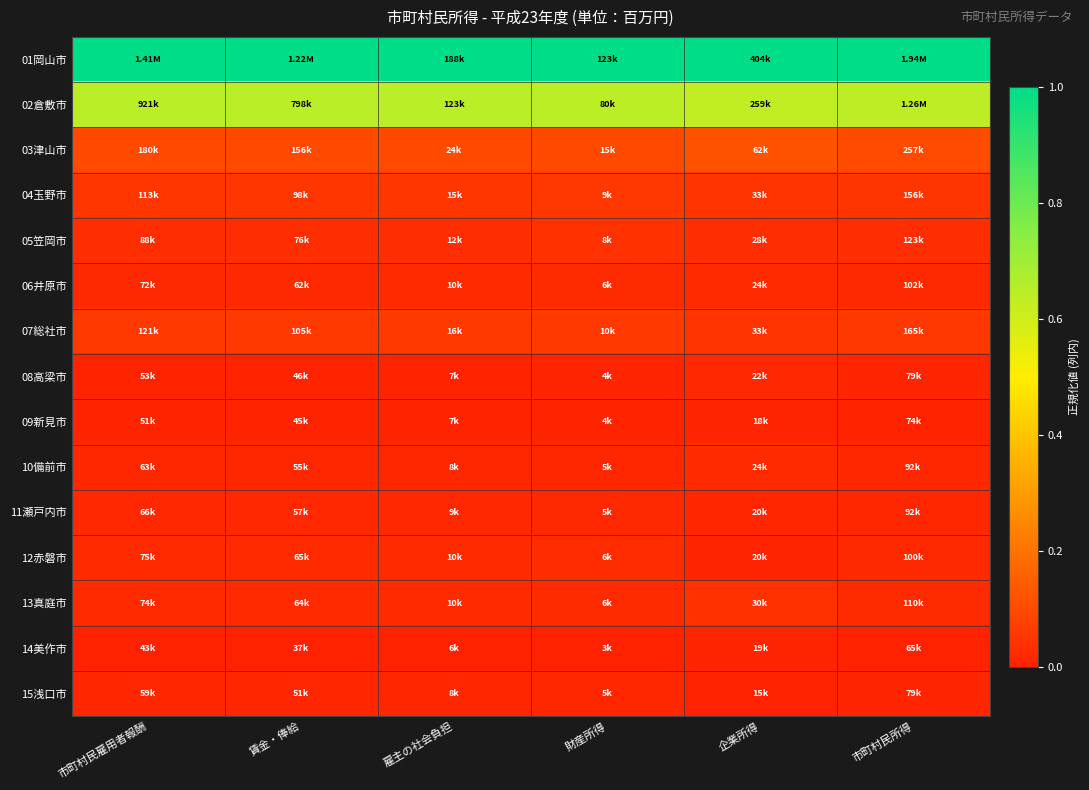

At how many categories does at least one series exceed 0?

6